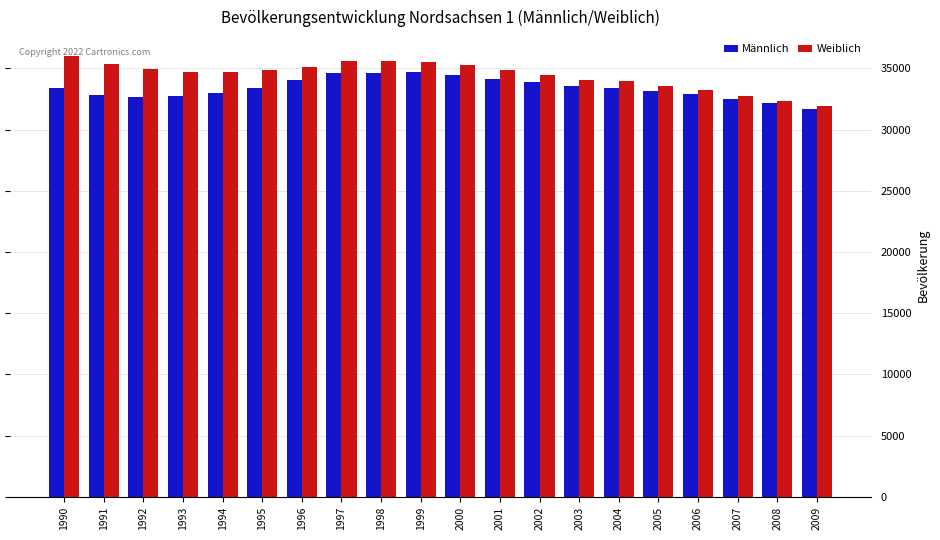

Is the value of Männlich at 2007 greater than the value of Weiblich at 1998?

No